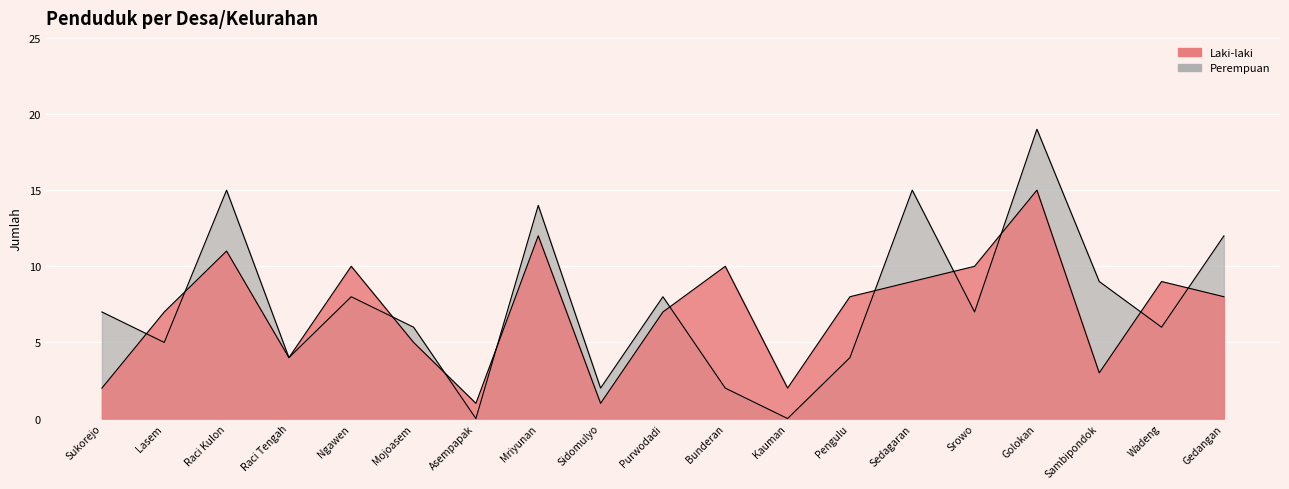

The value of Laki-laki at Raci Tengah is 6. True or false?

False